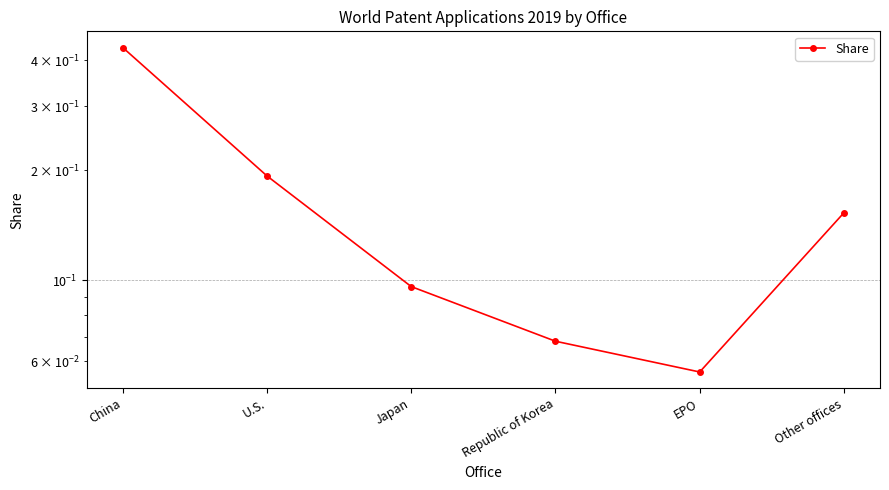

Reading left to right, transcribe all the data shown in this chart.

0.4	0.2	0.1	0.1	0.1	0.2